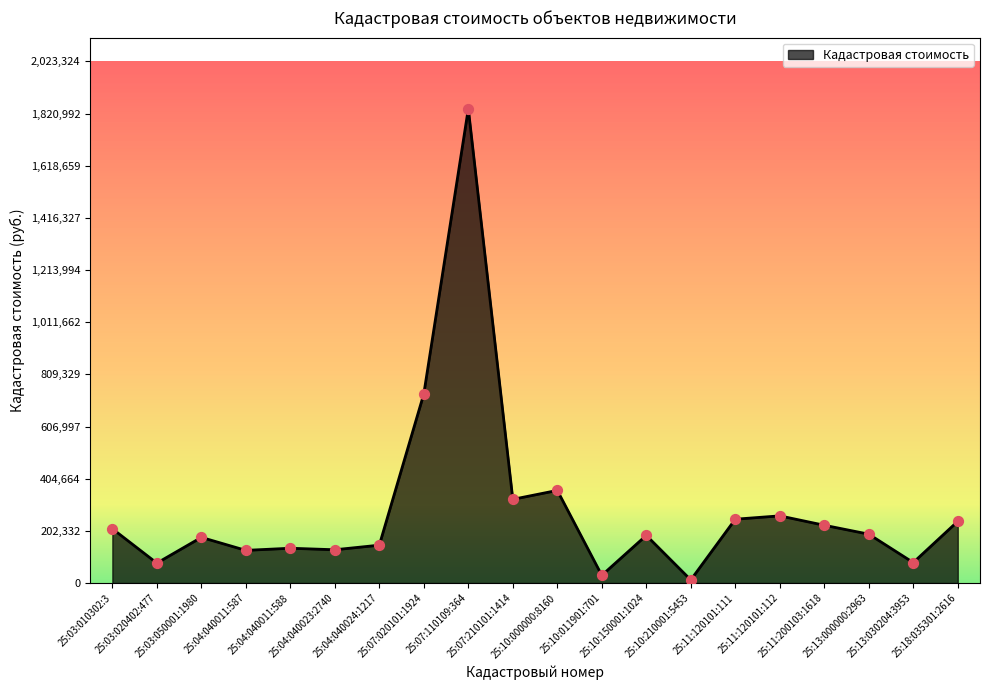

Which has a higher value, 25:07:020101:1924 or 25:03:010302:3?

25:07:020101:1924